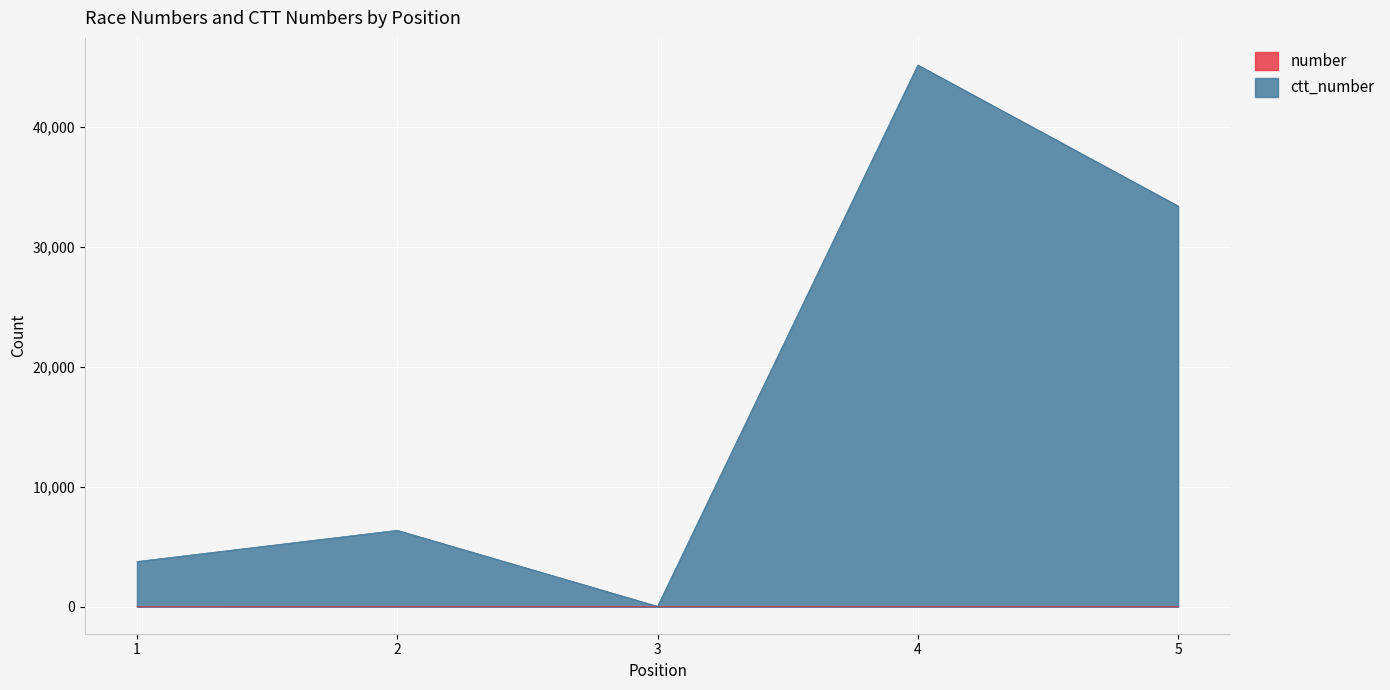

What is the total value across all series at 4?

45184